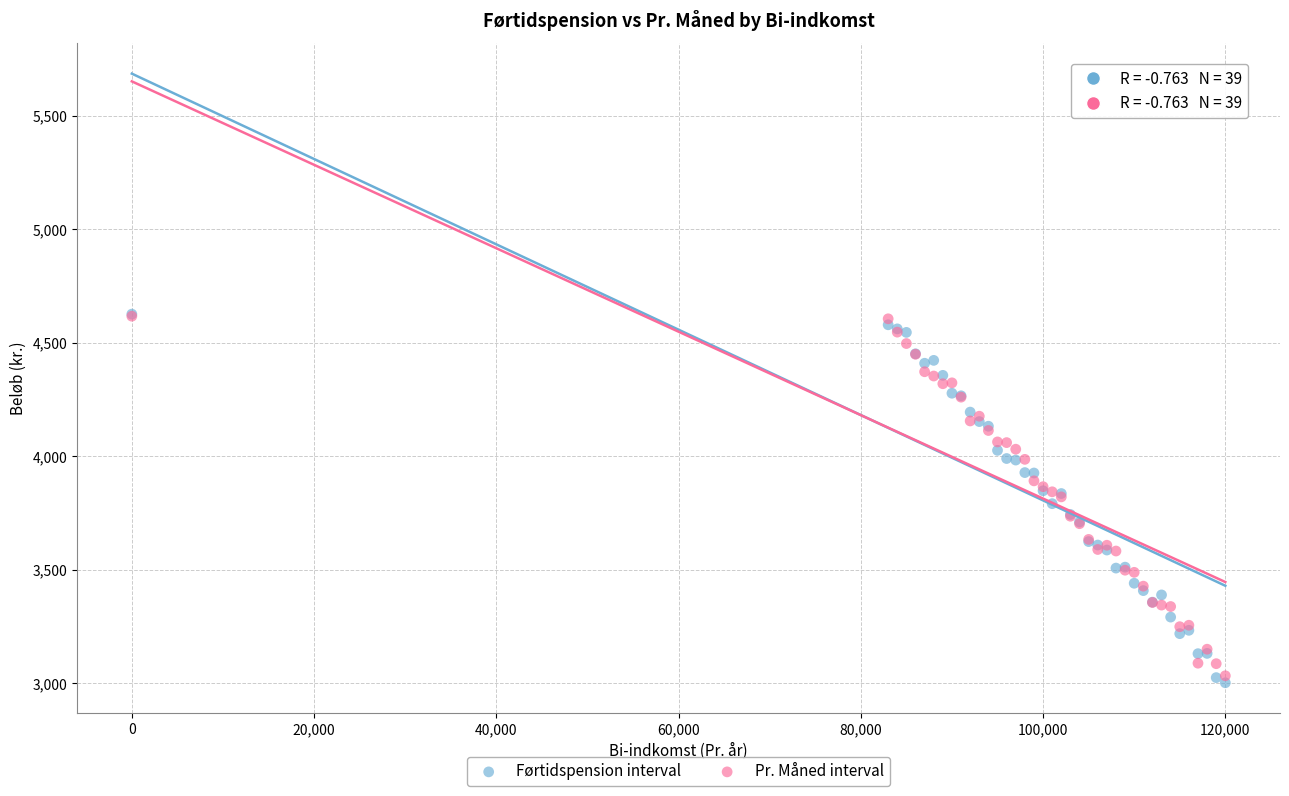

Which series has the largest Y range (max minus min)?

Førtidspension interval